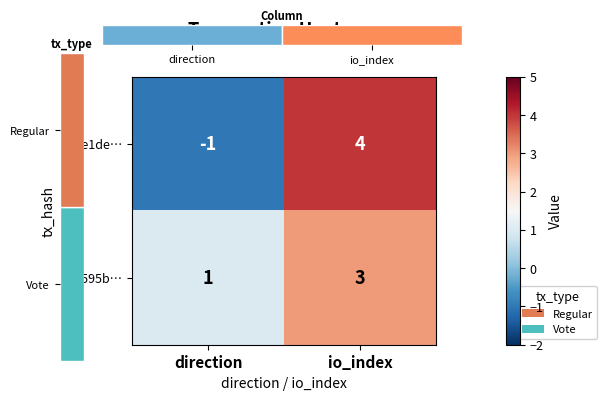

What is the sum of the 8cae1de… values at direction and io_index?

3